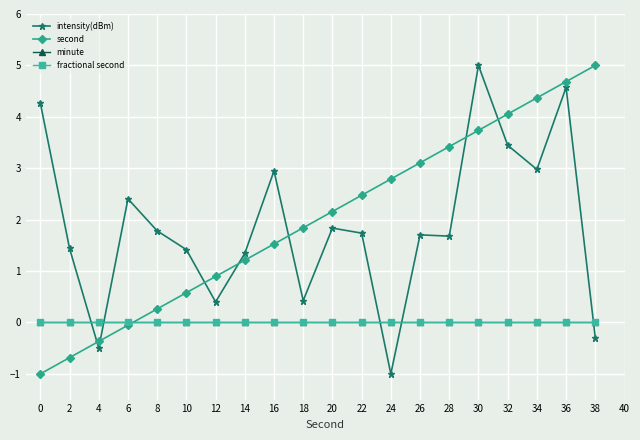

True or false: second and minute intersect in this chart.

True